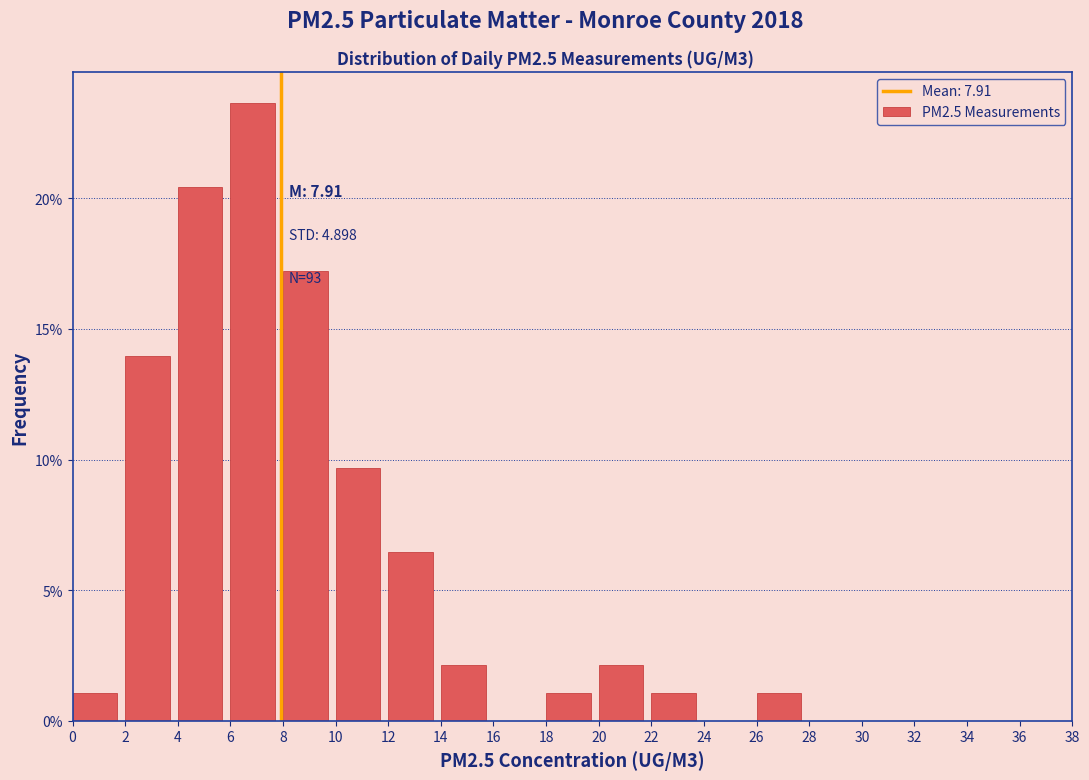

Which range on the x-axis has the tallest bar?

6 to 8